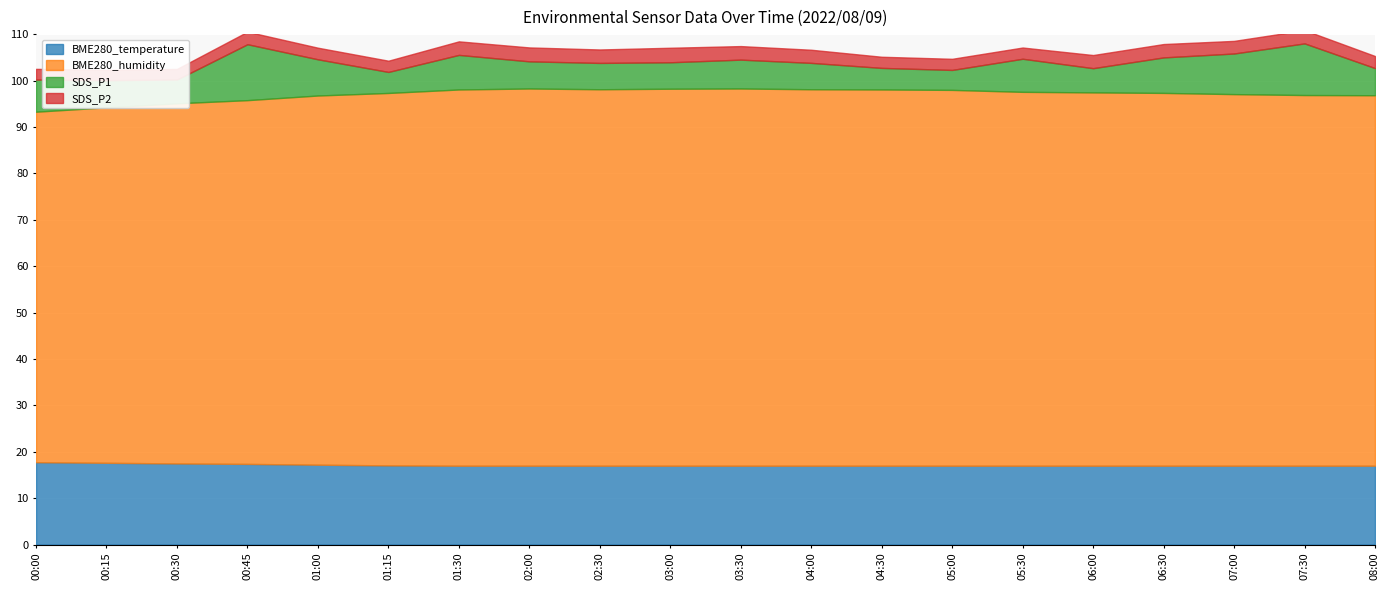

Where is the first local minimum for BME280_humidity?

02:30